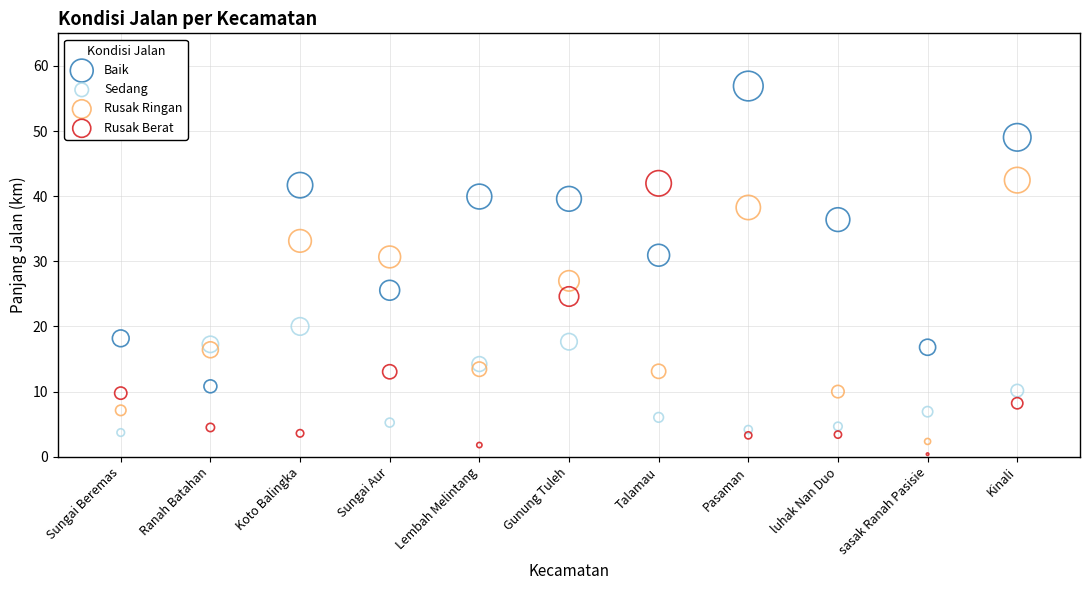

Across all data points, what is the range of Y values (max minus min)?

56.5